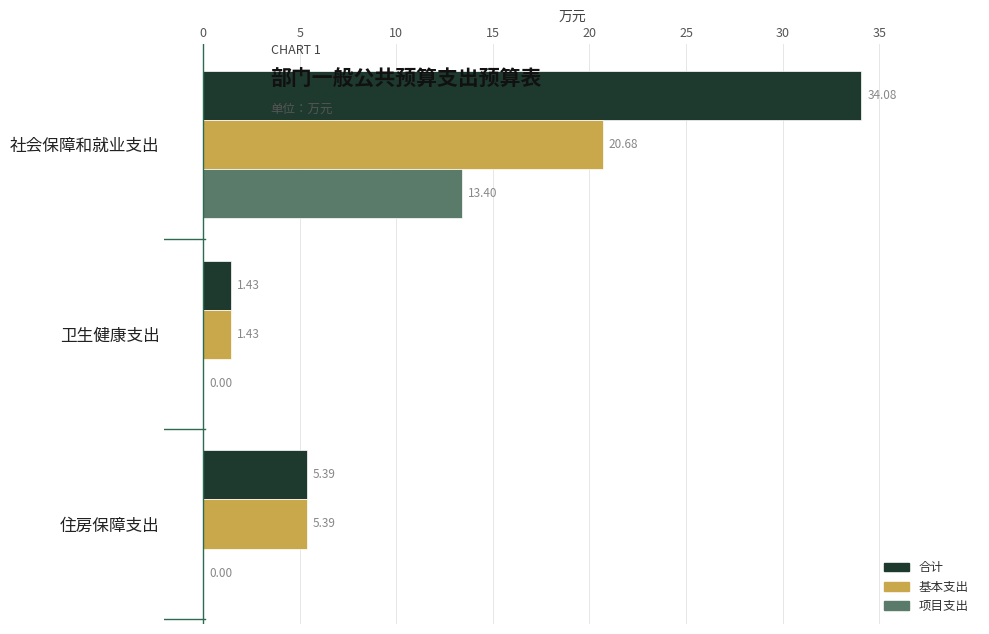

How many positive values does the 项目支出 series have?

1